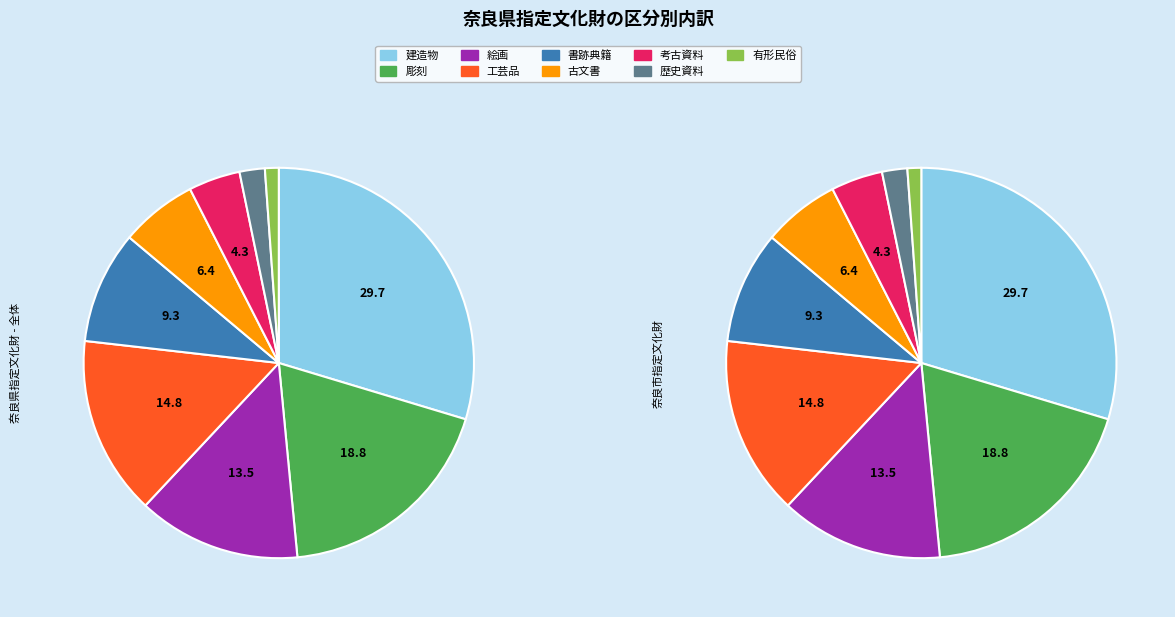

What is the ratio of the value at 歴史資料 to the value at 絵画?

0.2